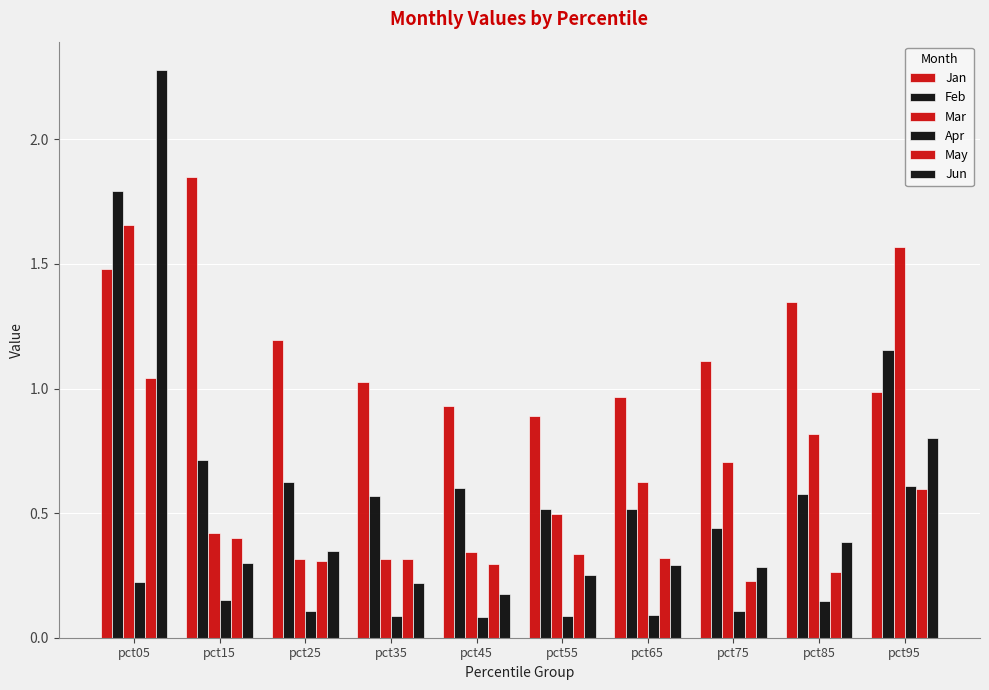

Count the number of data series in this chart.

6